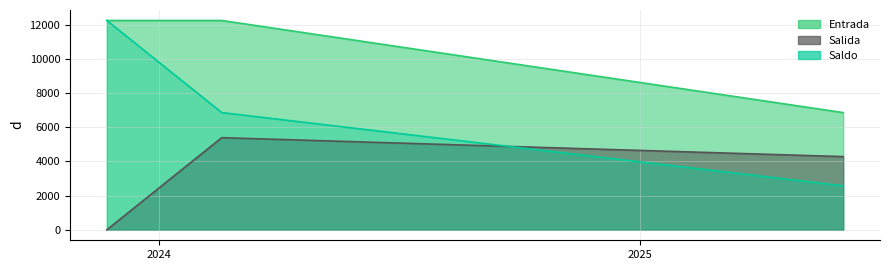

What is the label of the 1st point from the right?

2025-03-20